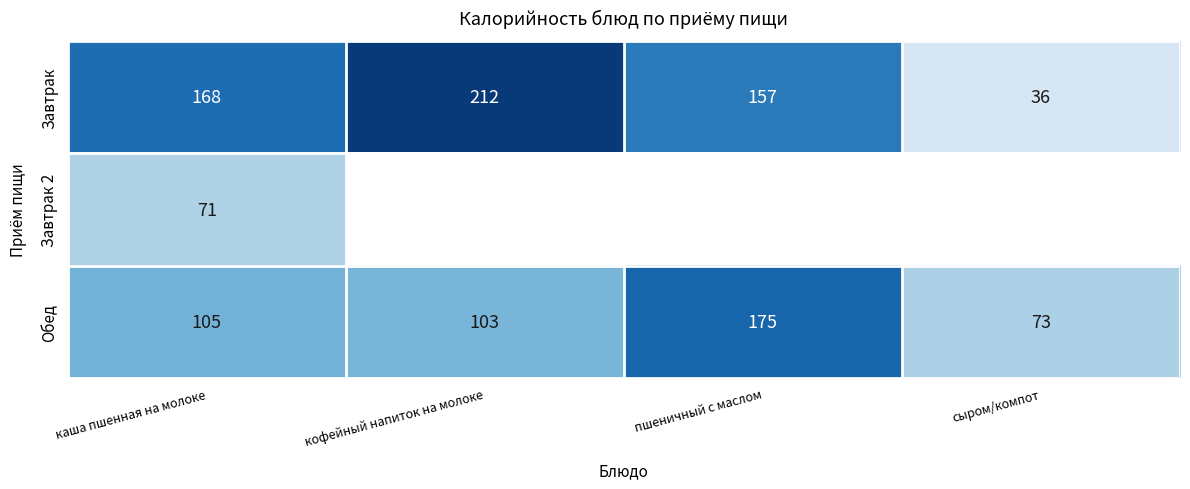

What is the spread (max minus min) of values at сыром/компот?

37.0